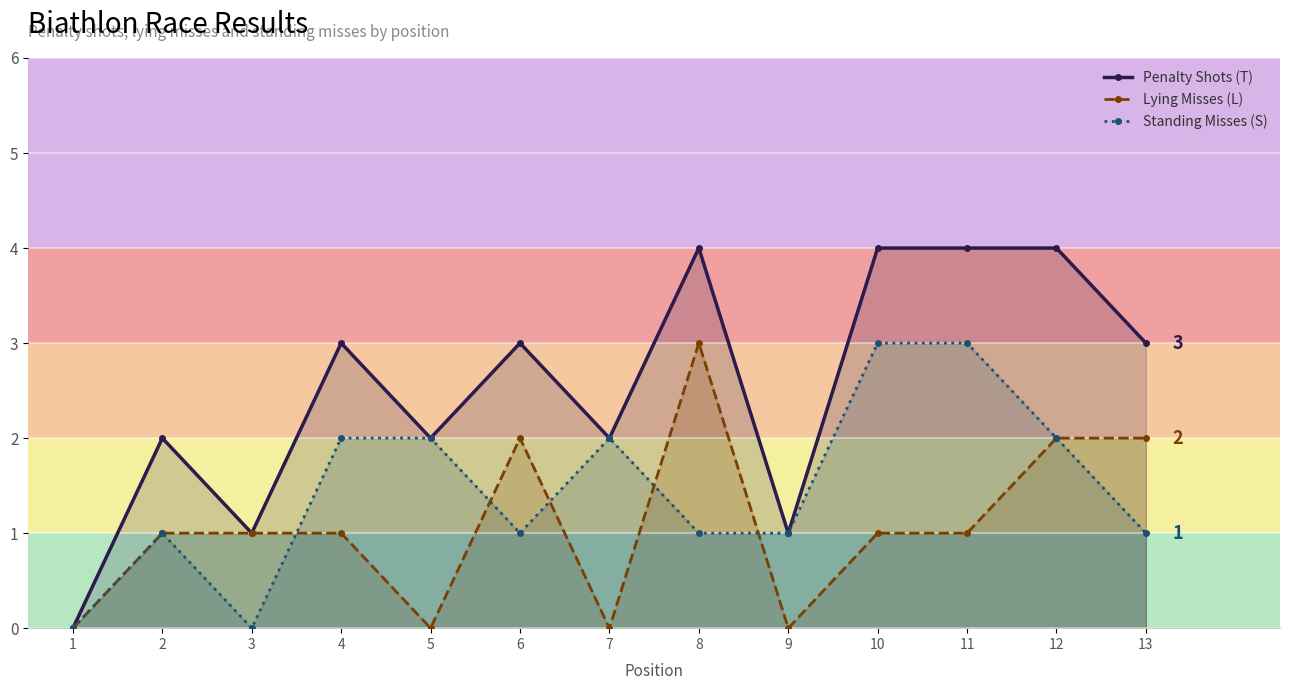

The value of Lying Misses (L) at 6 is 2. True or false?

True